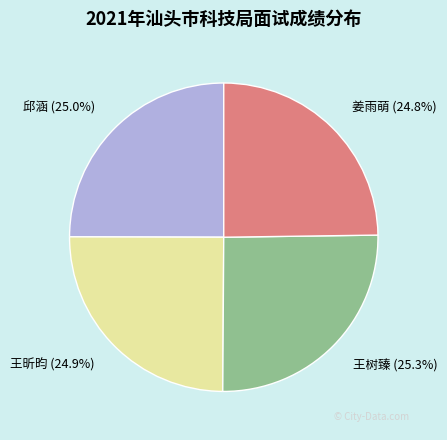

What percentage is NOT represented by 王树臻?

74.7%